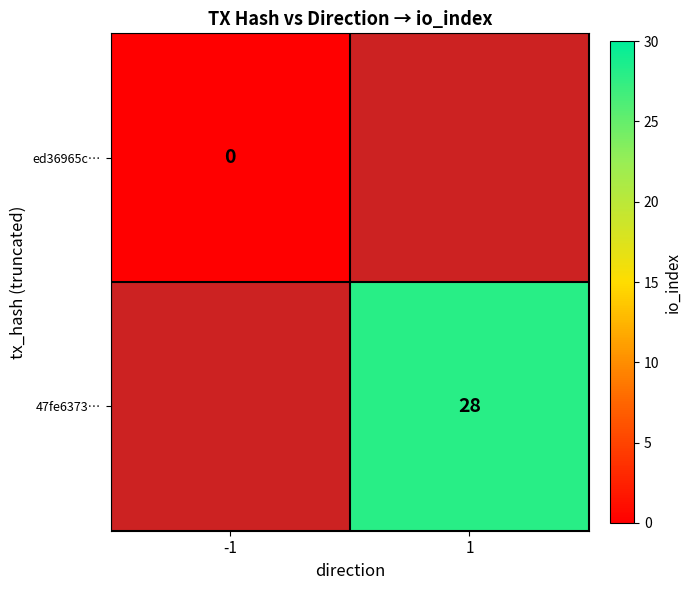

The 47fe6373… series shows 14 at 1. True or false?

False